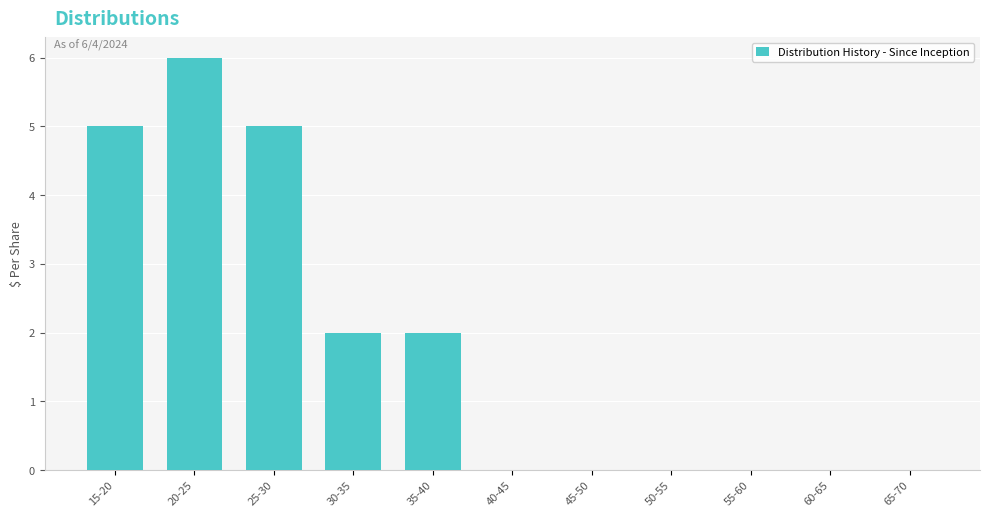

Reading right to left, what are all the values shown in this chart?

65-70=0	60-65=0	55-60=0	50-55=0	45-50=0	40-45=0	35-40=2	30-35=2	25-30=5	20-25=6	15-20=5